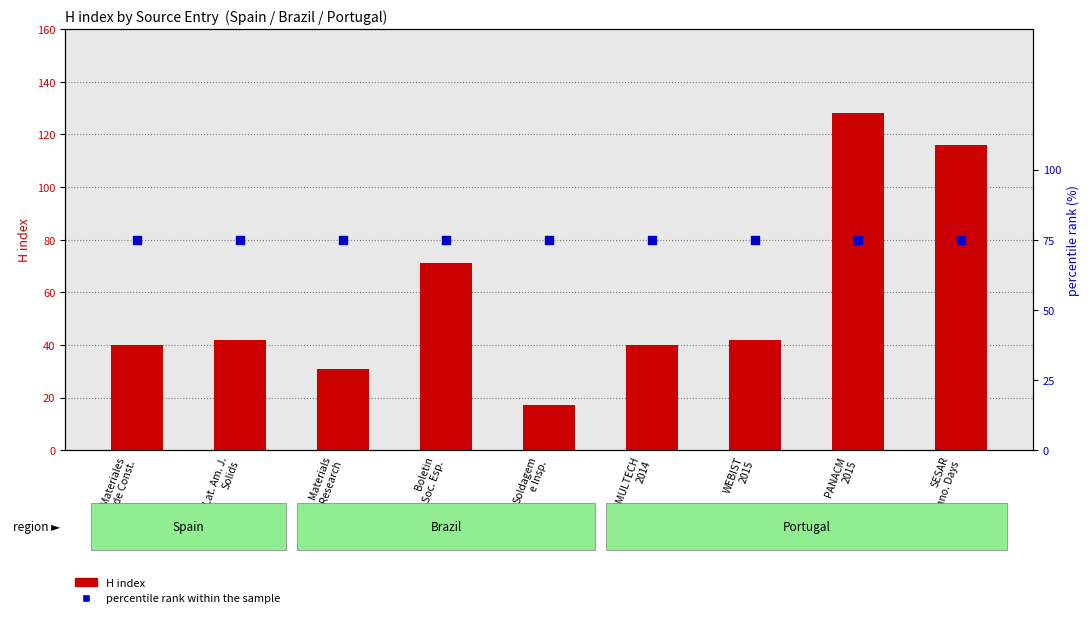

At how many categories does at least one series exceed 56?

9